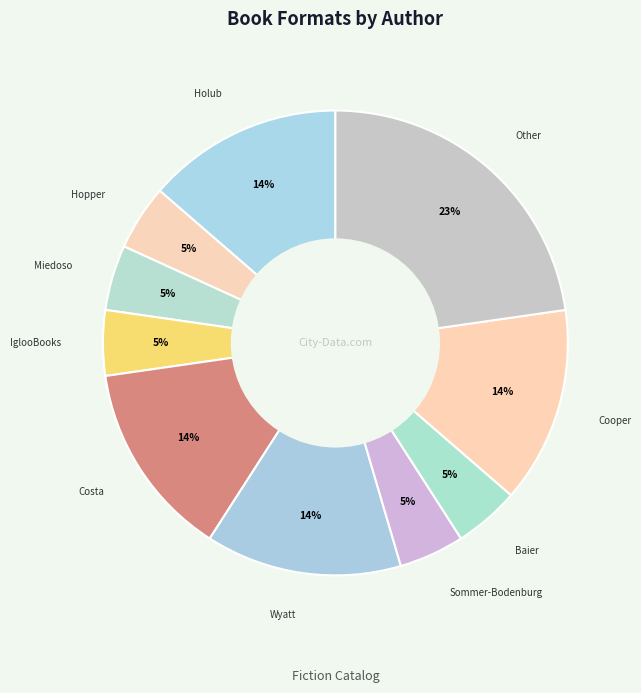

How many slices are in this pie chart?

10